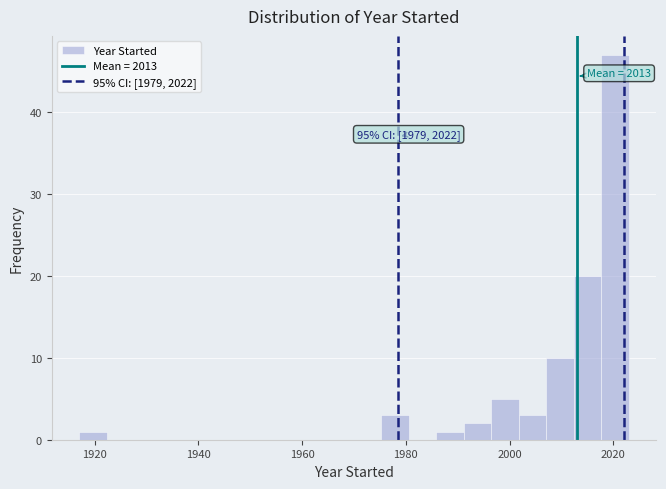

Read against the x-axis, roughly where is the centre of the tallest bar?

2020